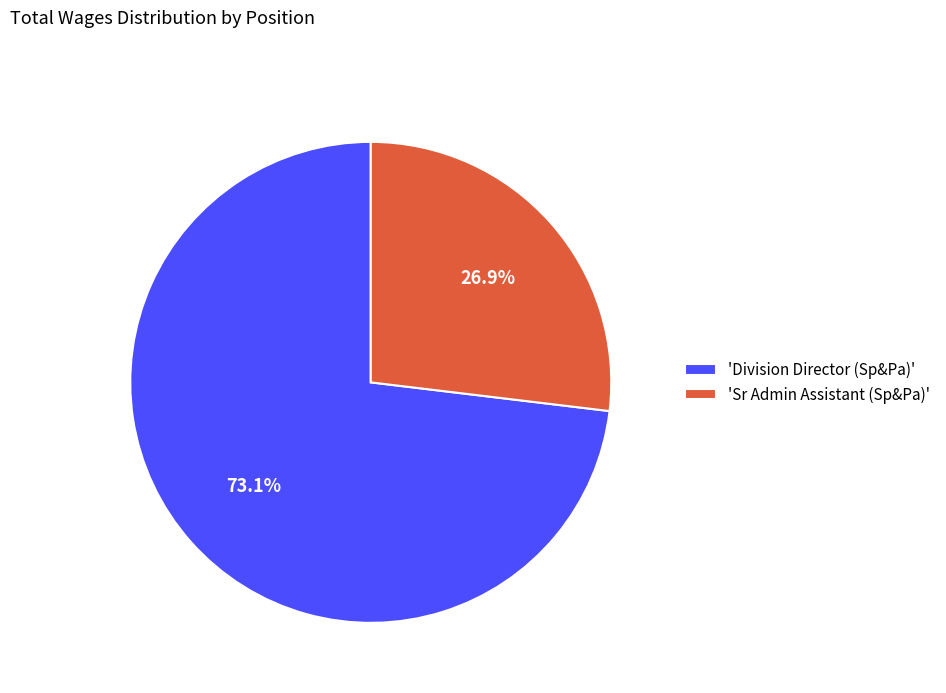

Is there any slice that represents more than half of the pie?

Yes